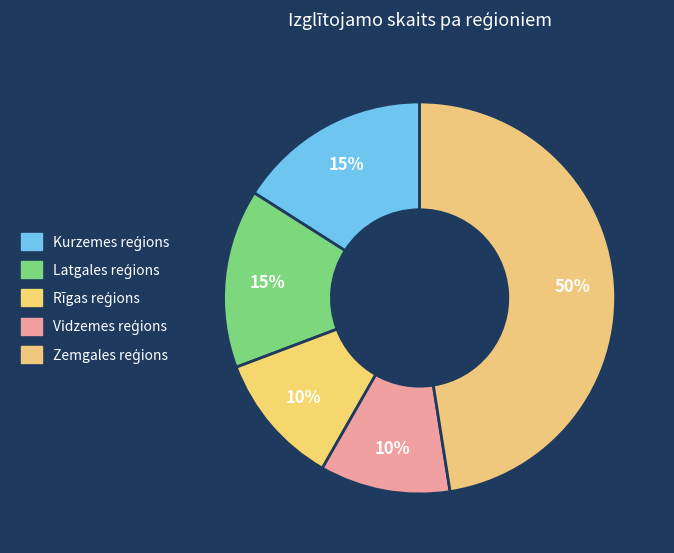

How many segments does this pie chart have?

5